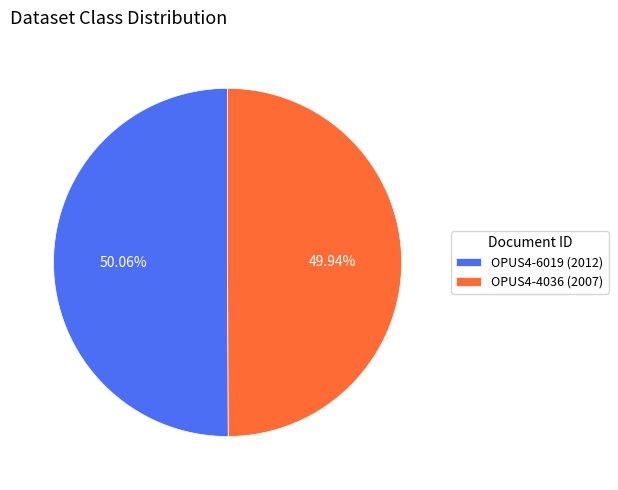

Count the number of slices in the pie.

2